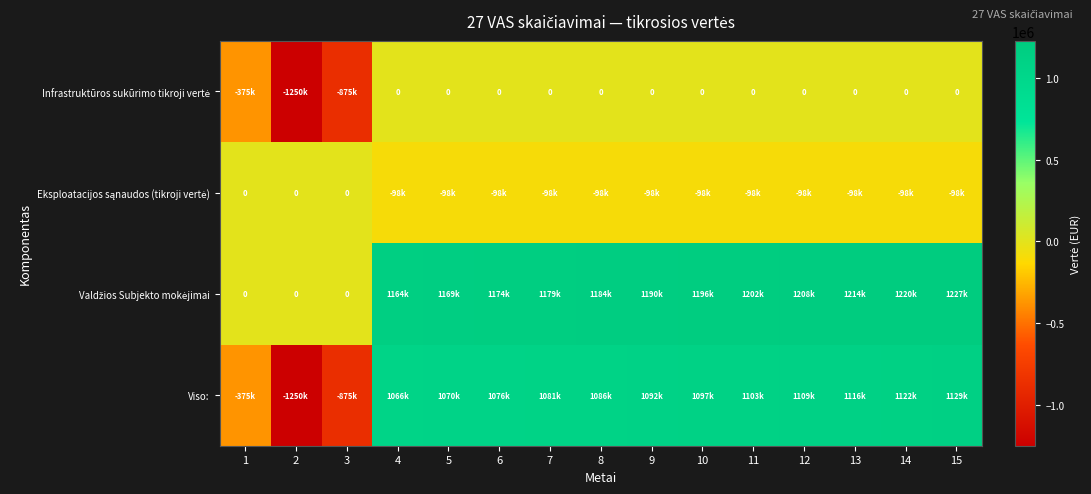

What is the spread (max minus min) of values at 9?

1288360.9